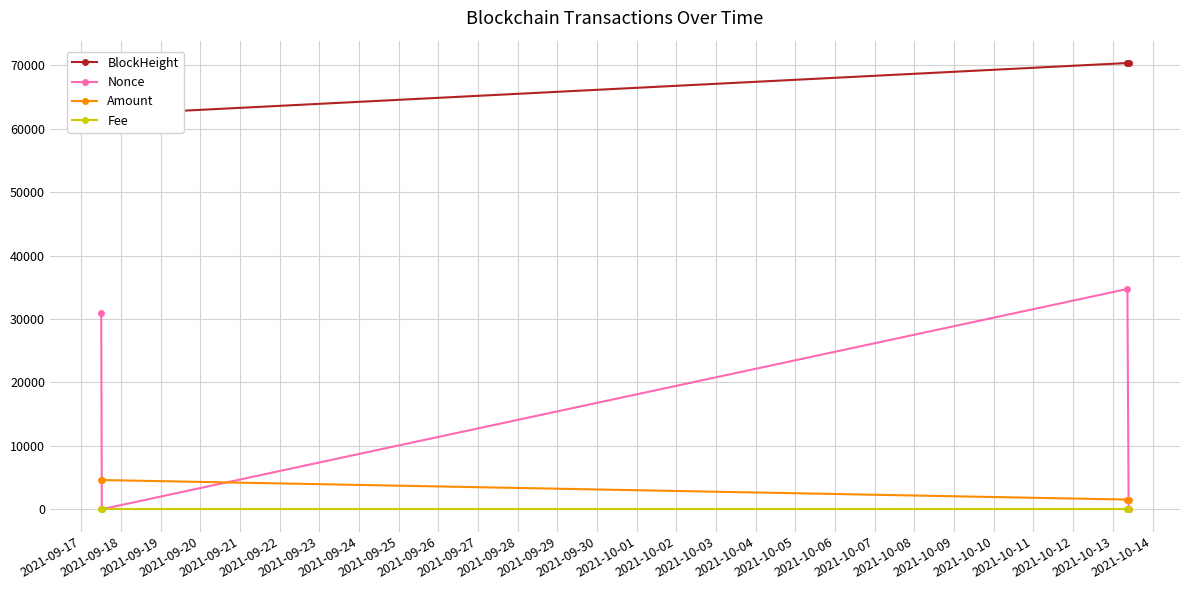

True or false: Fee has more than 2 interior local peaks.

False